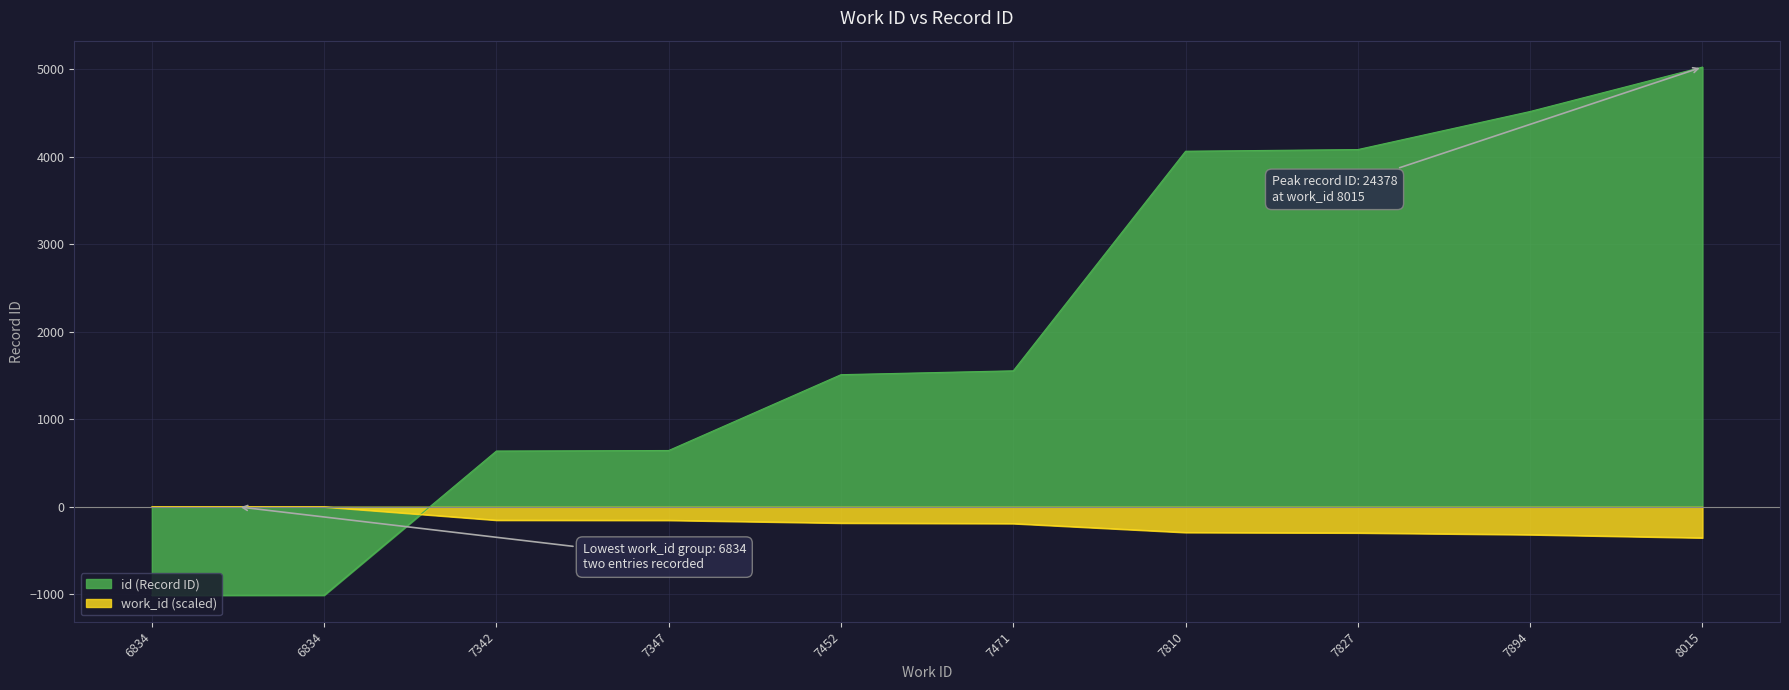

True or false: work_id has more than 0 points higher than both neighbors.

False